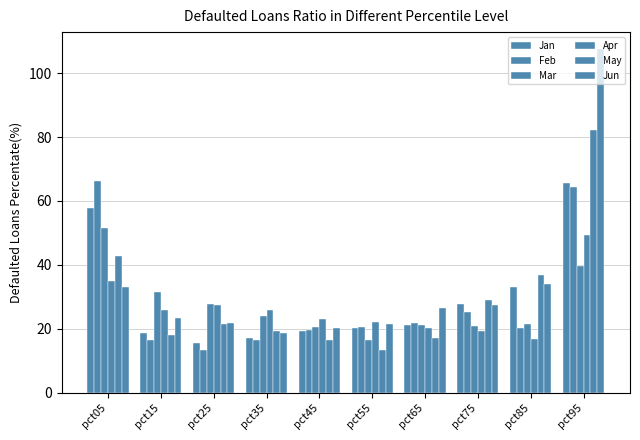

Which label corresponds to the smallest value in the chart?

pct25